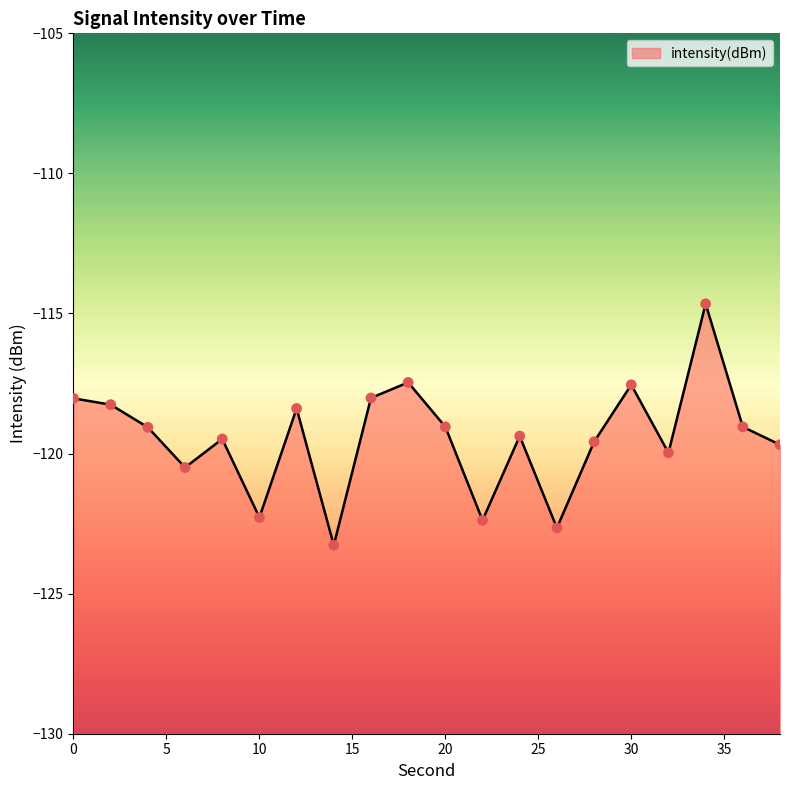

Between 36 and 8, which is larger?

36